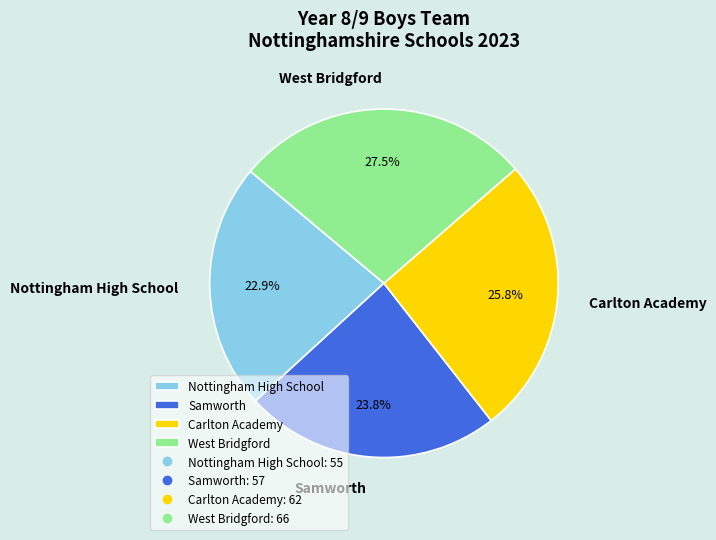

To the nearest percent, what is the combined percentage of West Bridgford and Carlton Academy?

53%